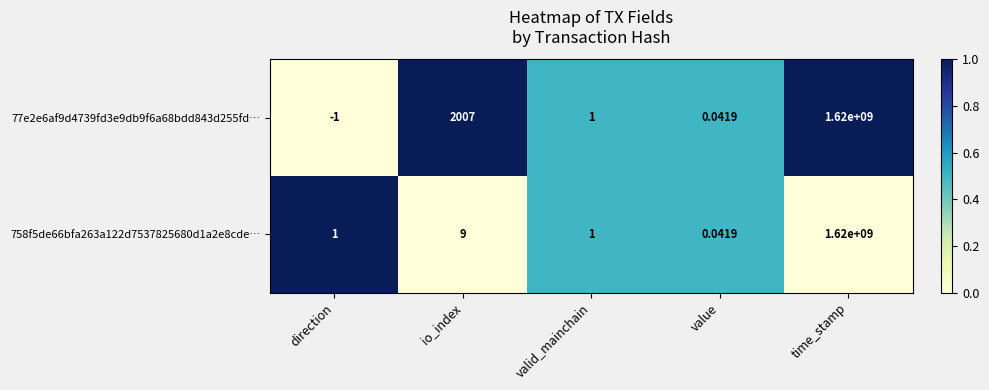

Is the value of 758f5de66bfa263a122d7537825680d1a2e8cde… at time_stamp greater than the value of 77e2e6af9d4739fd3e9db9f6a68bdd843d255fd… at direction?

Yes